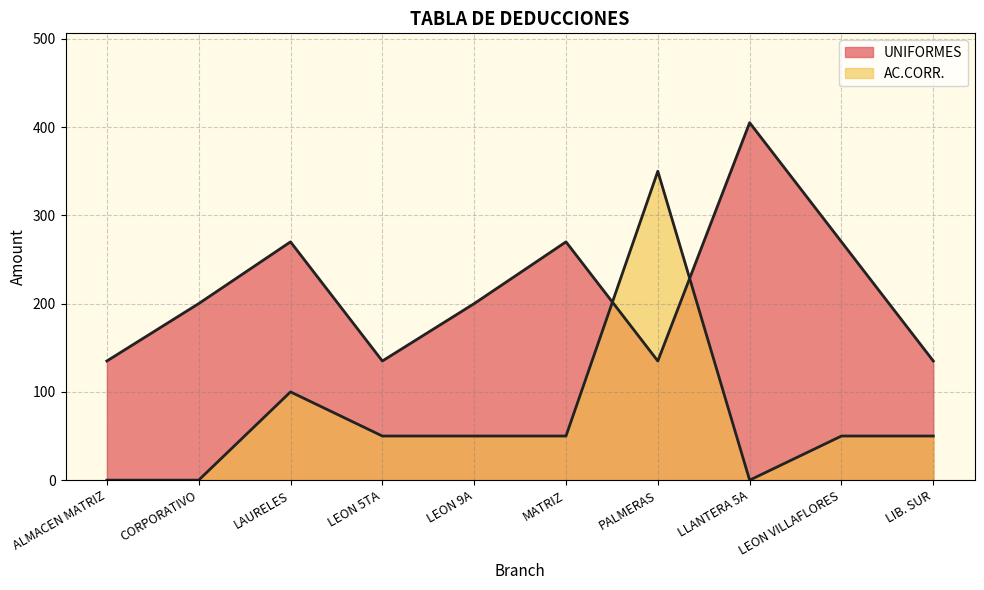

What is the change in value from MATRIZ to PALMERAS?

-135